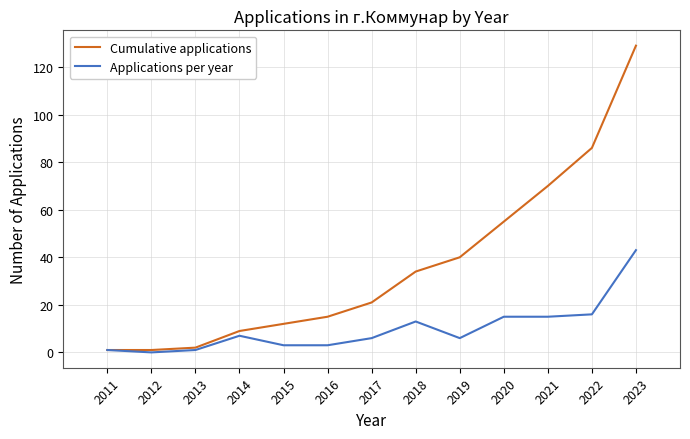

List the series in order of their overall mean, lowest first.

Applications per year, Cumulative applications